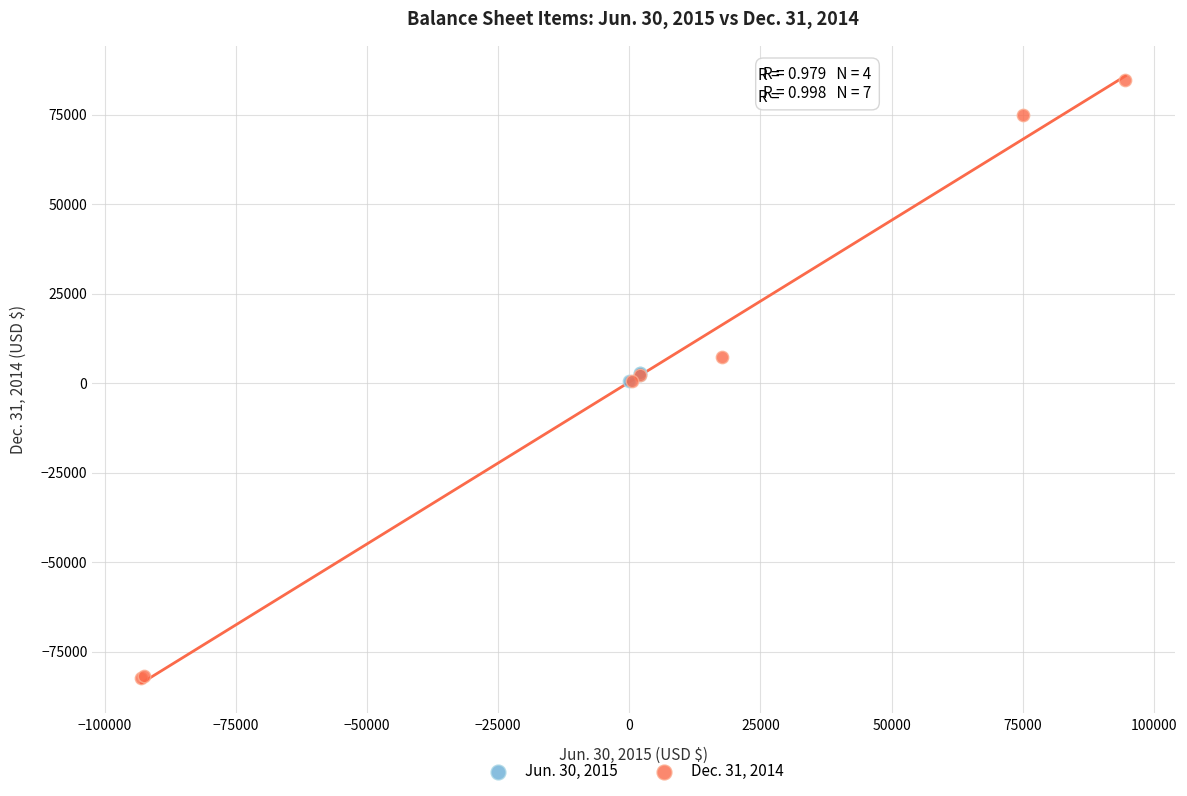

What are all the series names shown in the legend?

Jun. 30, 2015, Dec. 31, 2014